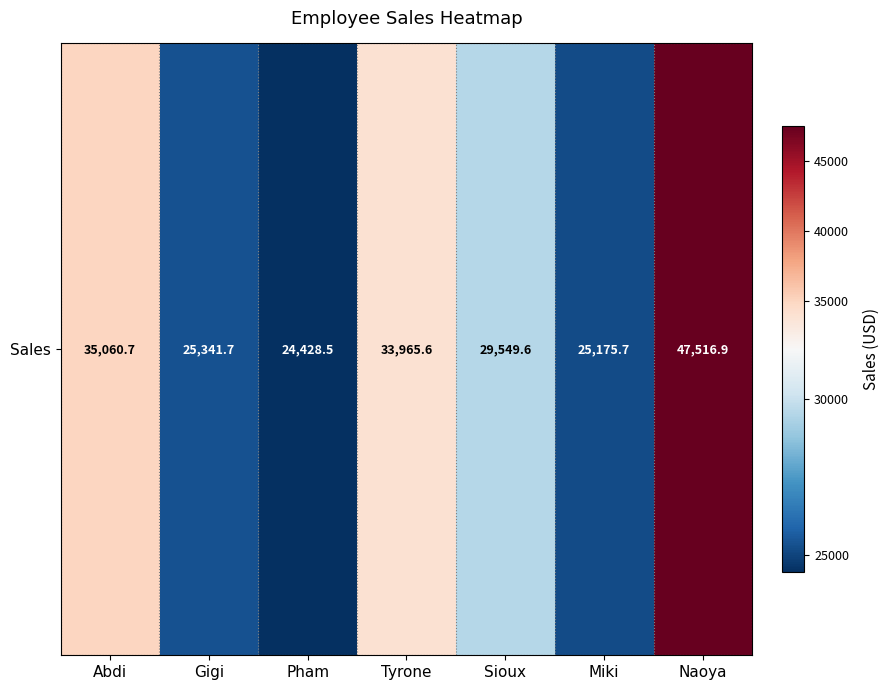

What is the sum of all values?

221038.6